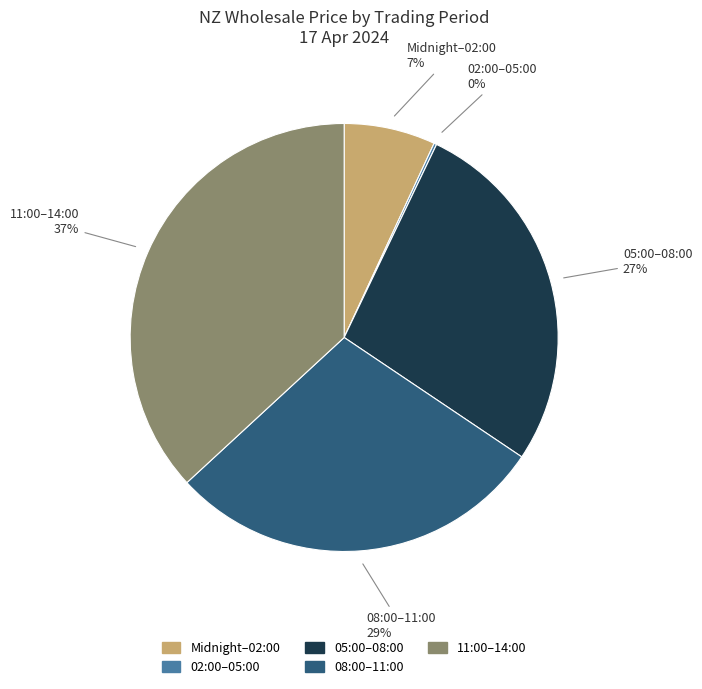

To the nearest percent, what is the average slice percentage?

20%